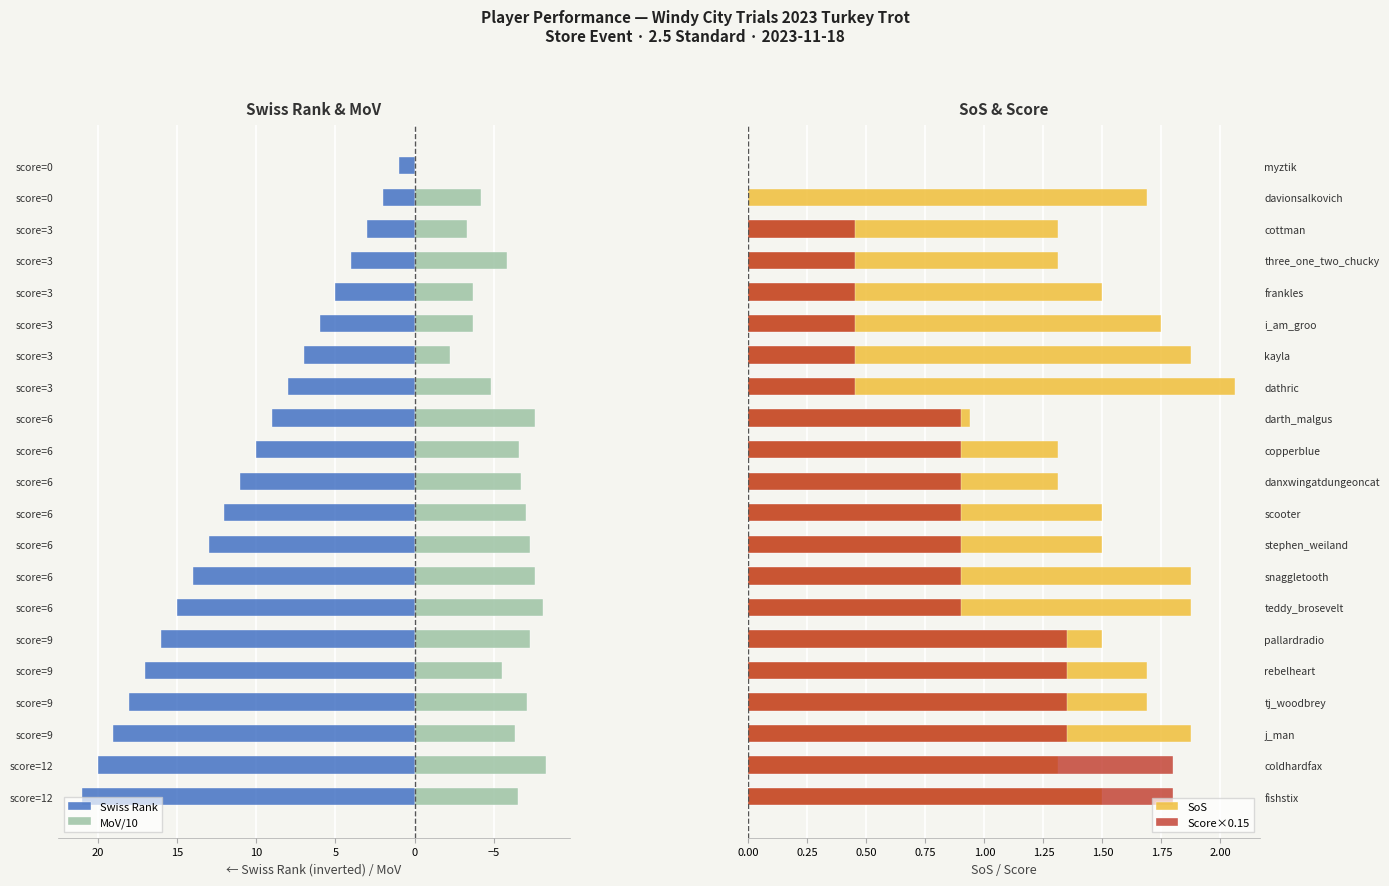

Are the bars grouped side by side (vs. stacked)?

Yes